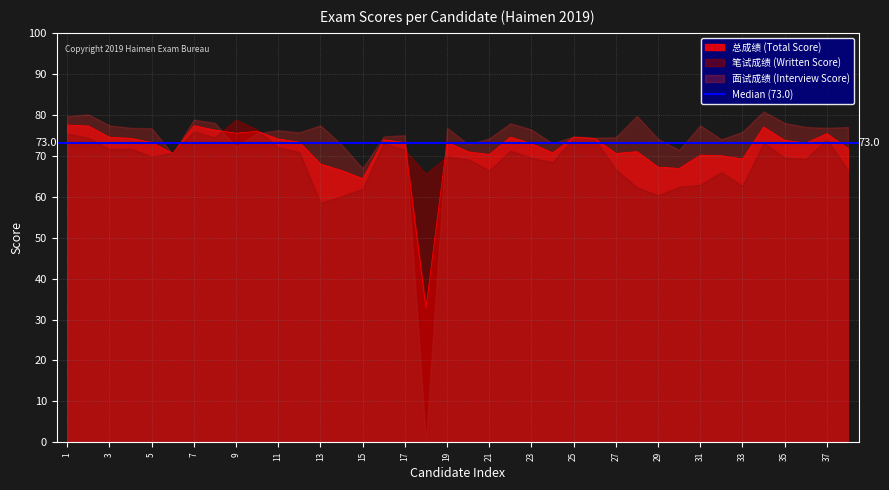

What is the sum of the 笔试成绩 values at 2 and 15?

136.3